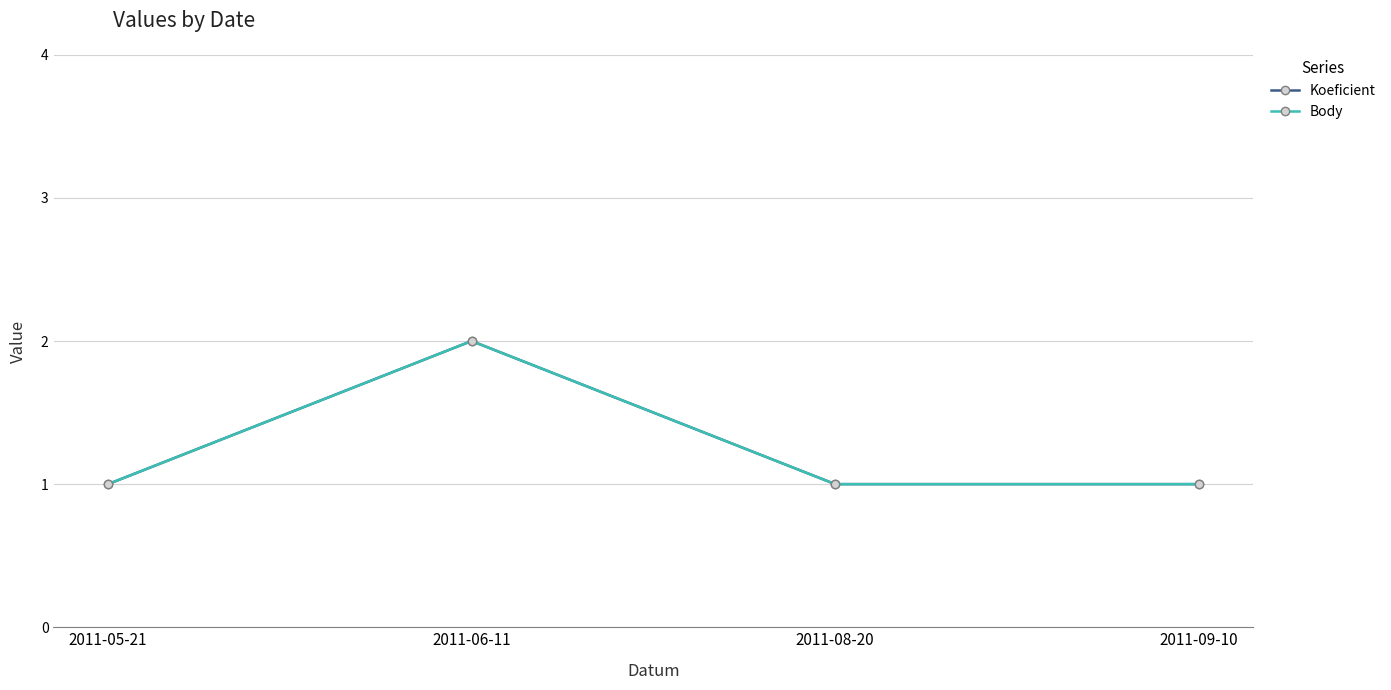

What is the sum of all Body values?

5